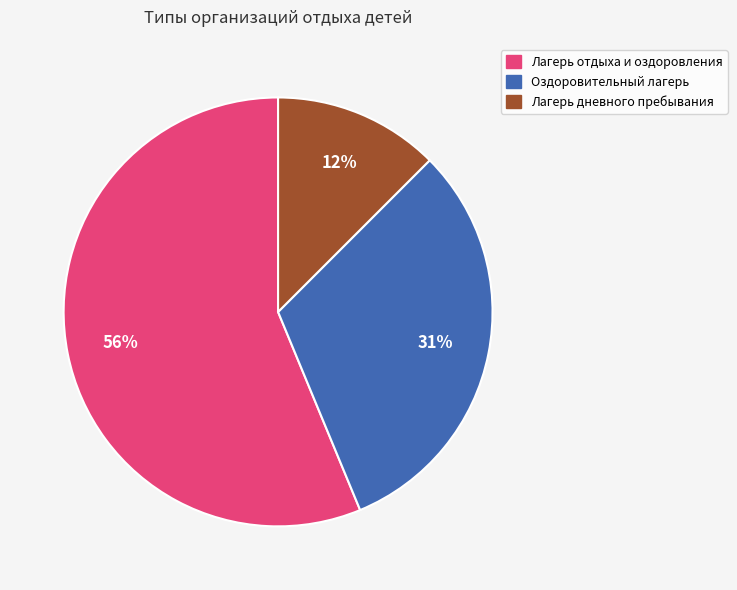

Does any single category account for the majority?

Yes